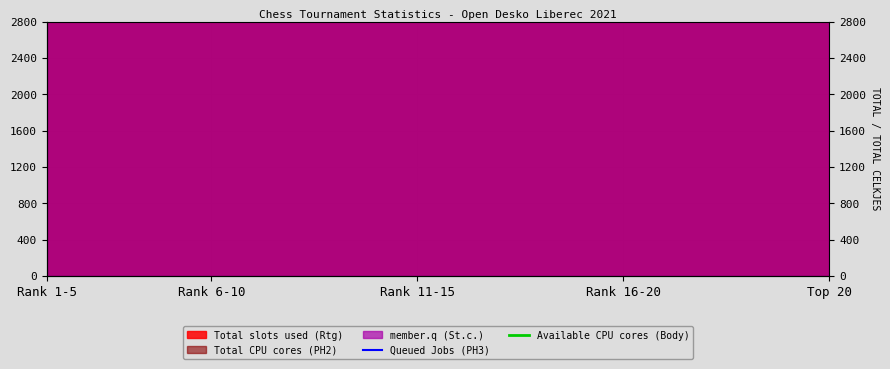

True or false: Queued Jobs (PH3) and Available CPU cores (Body) intersect in this chart.

False